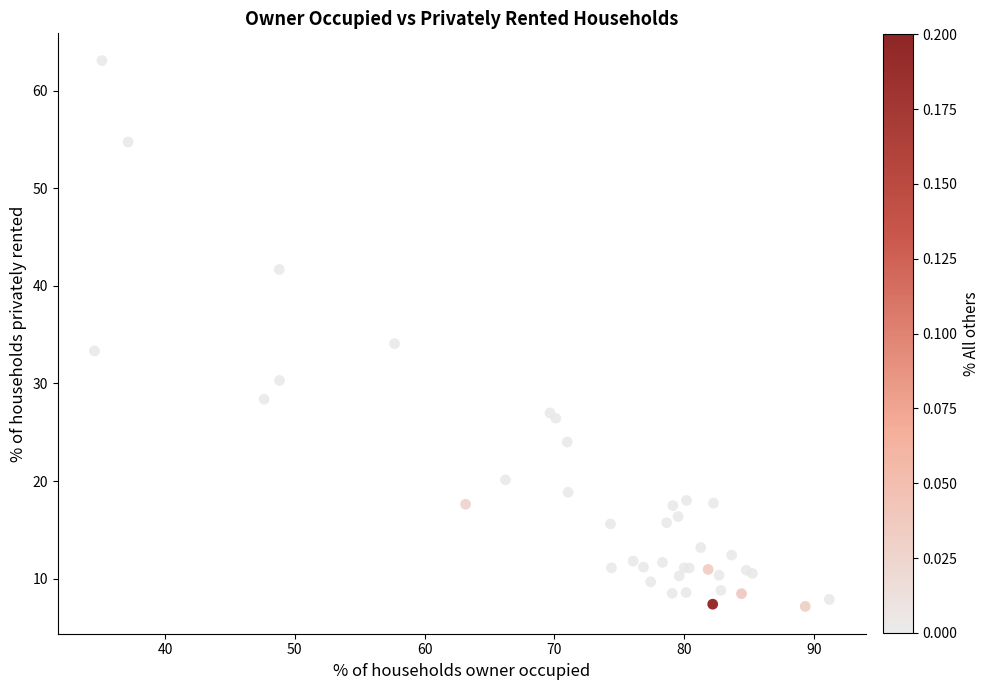

What Y value in the scatter plot is closest to 35?

34.1